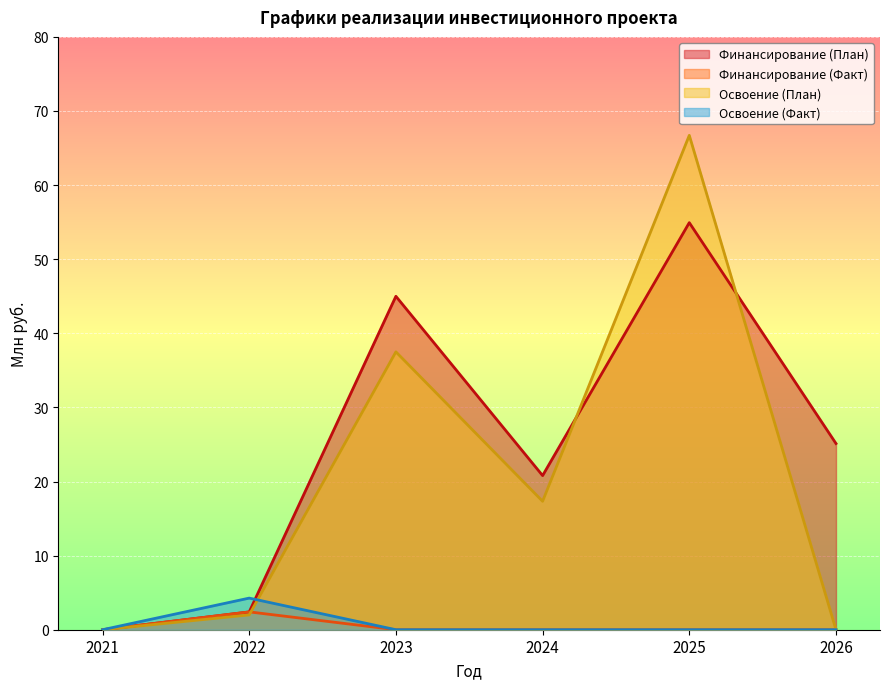

List the series in order of their peak value, highest first.

Освоение (План), Финансирование (План), Освоение (Факт), Финансирование (Факт)